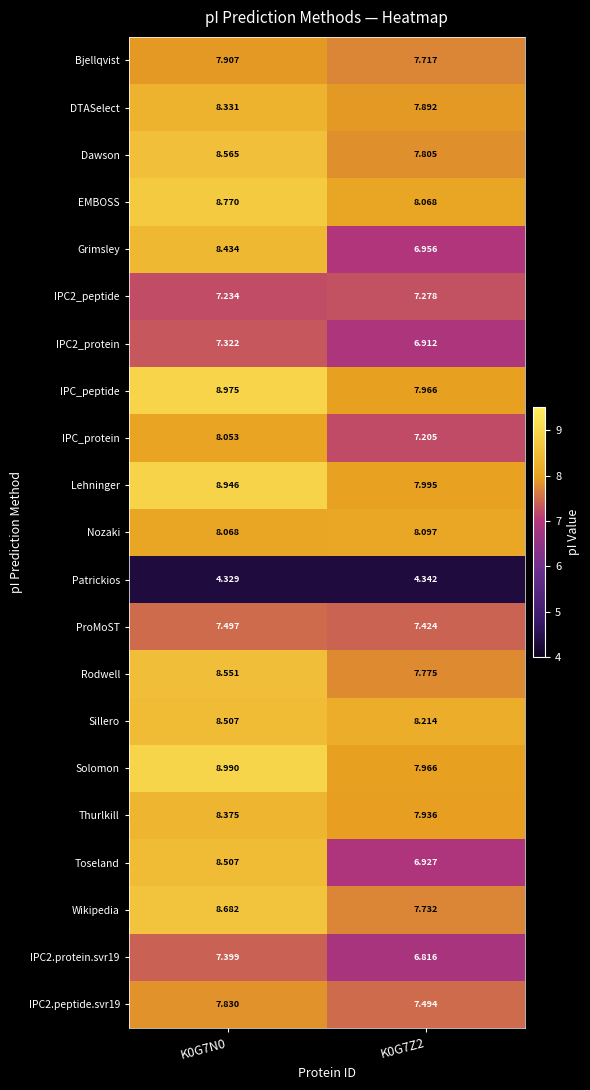

At which category is the sum across all series the highest?

K0G7N0